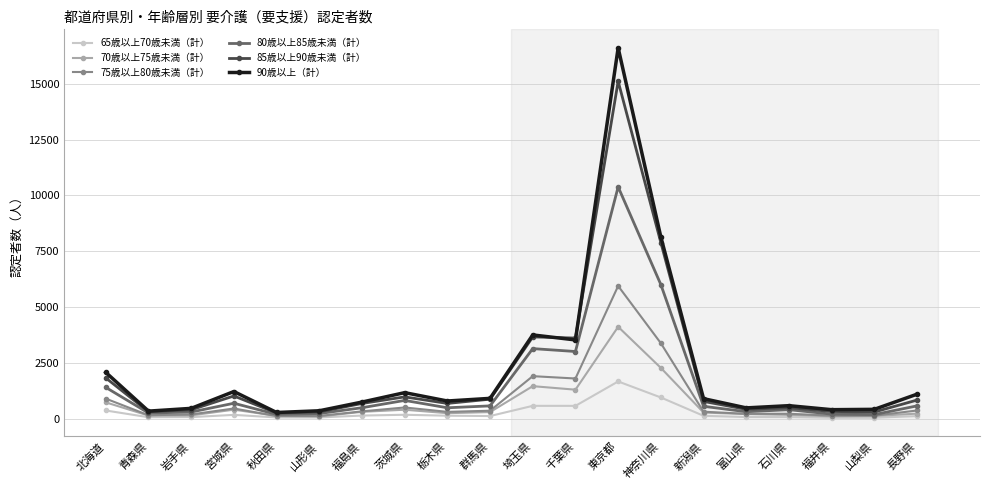

Which series has the widest spread of values?

90歳以上（計）